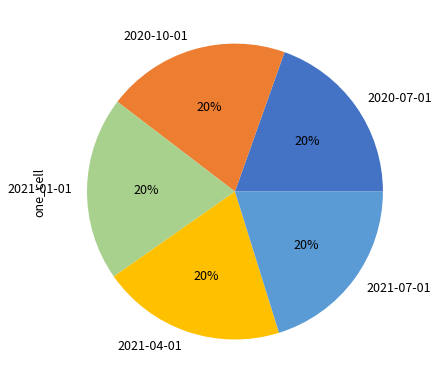

Combined, do 2021-04-01 and 2020-10-01 account for over 50%?

No